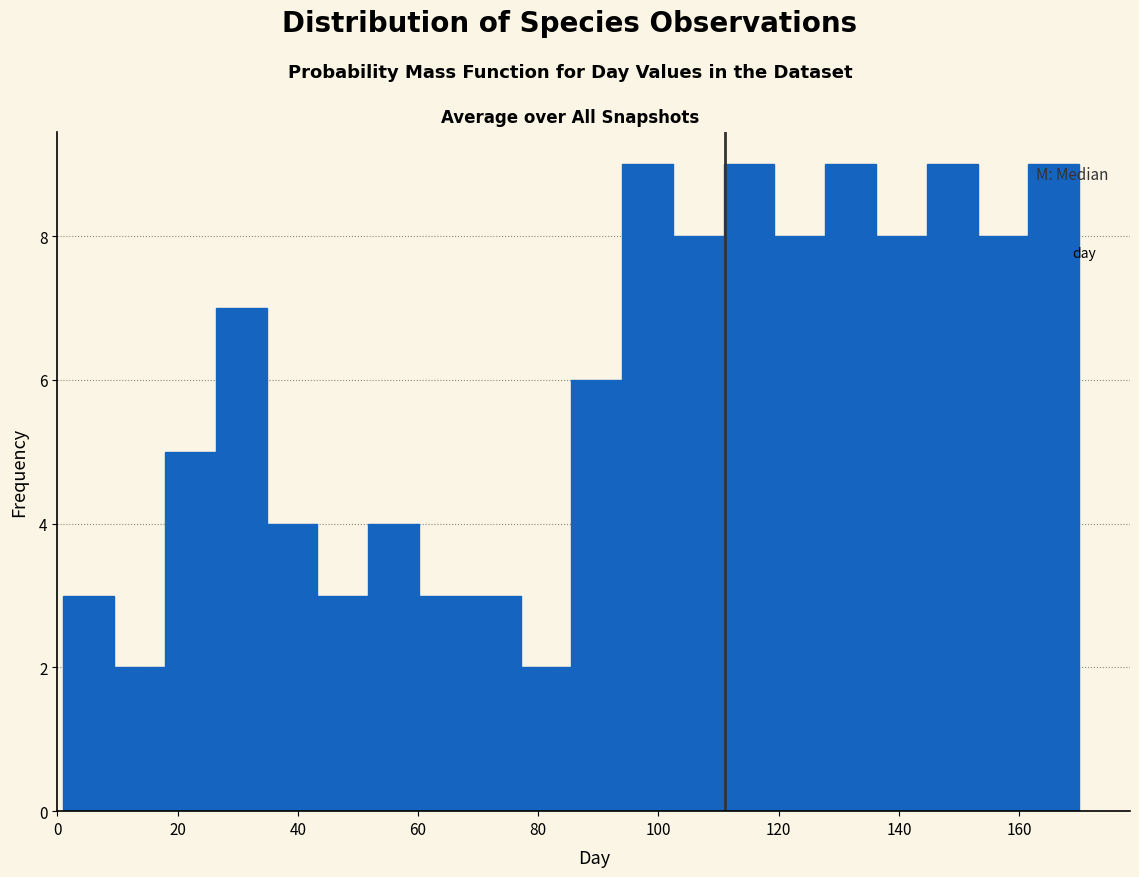

Reading left to right, transcribe this chart: for each bar, give the range it covers on the x-axis and its height. Neither the bar edges nor the heights are printed on the chart, so give them approximately, as read against the axes.

2 to 10: 3
10 to 18: 2
18 to 26: 5
26 to 34: 7
34 to 44: 4
44 to 52: 3
52 to 60: 4
60 to 68: 3
68 to 78: 3
78 to 86: 2
86 to 94: 6
94 to 102: 9
102 to 110: 8
110 to 120: 9
120 to 128: 8
128 to 136: 9
136 to 144: 8
144 to 154: 9
154 to 162: 8
162 to 170: 9